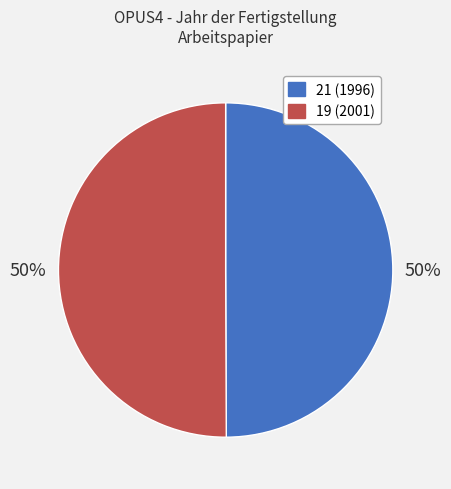

True or false: 19 accounts for 50% of the total.

True